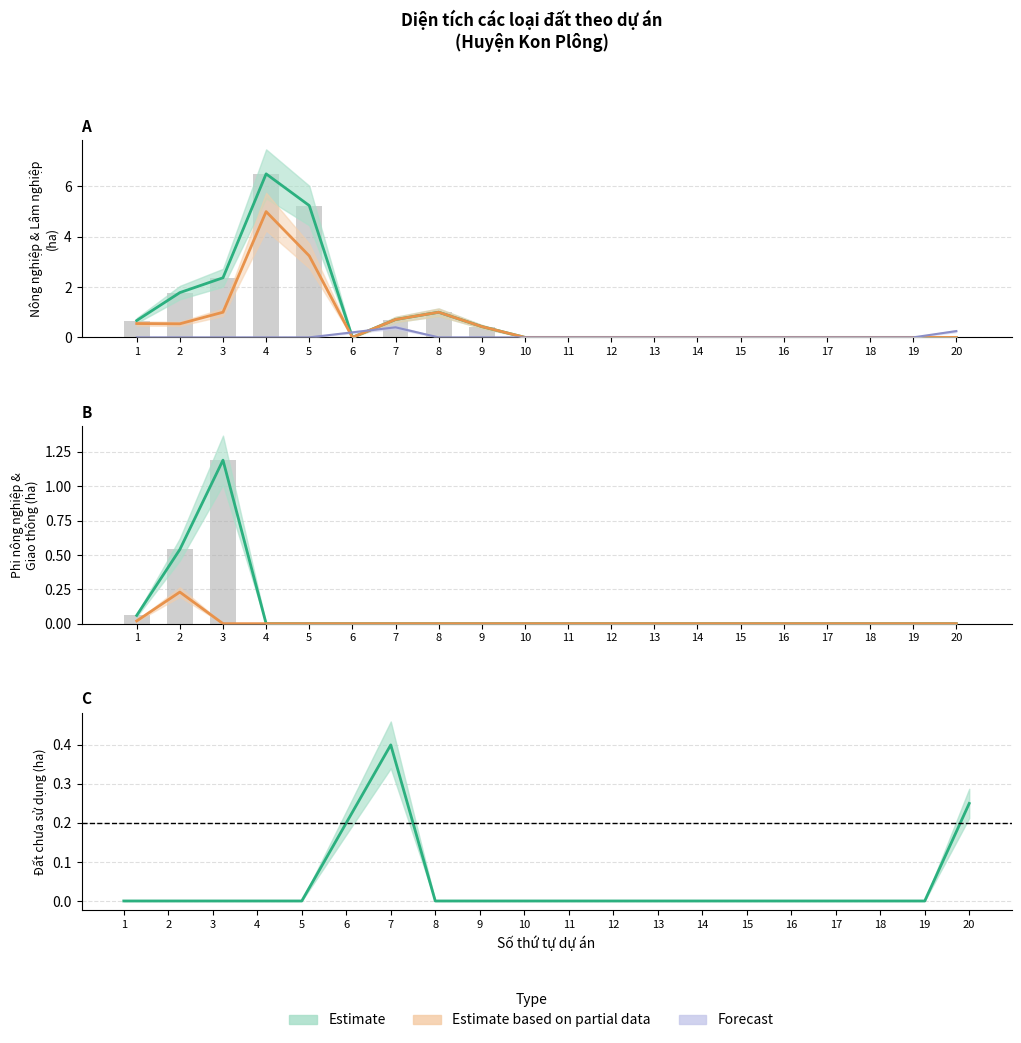

At how many categories does at least one series exceed 1?

4